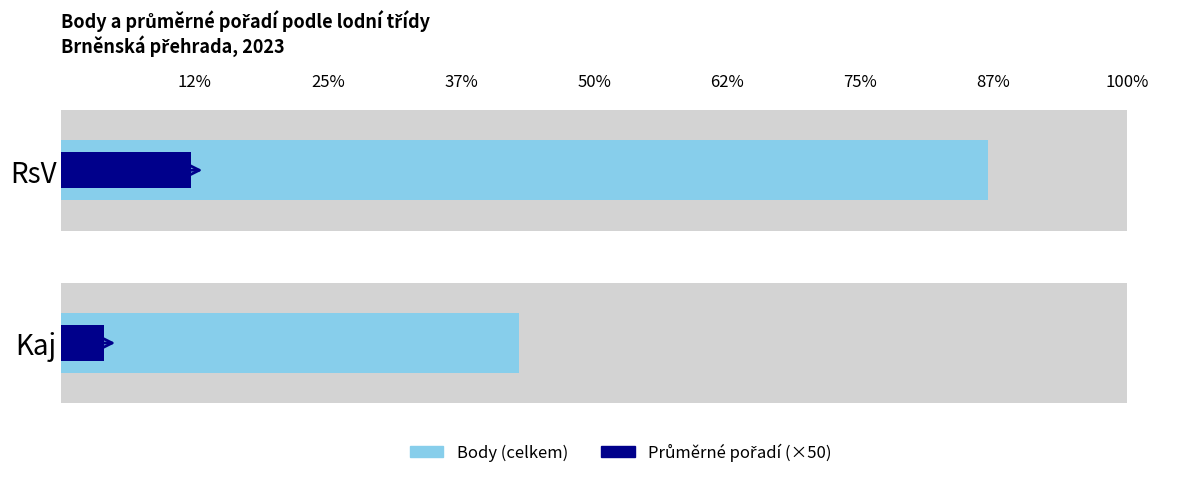

Is it true that Průměrné pořadí (×50) equals 1467.2 at RsV?

False